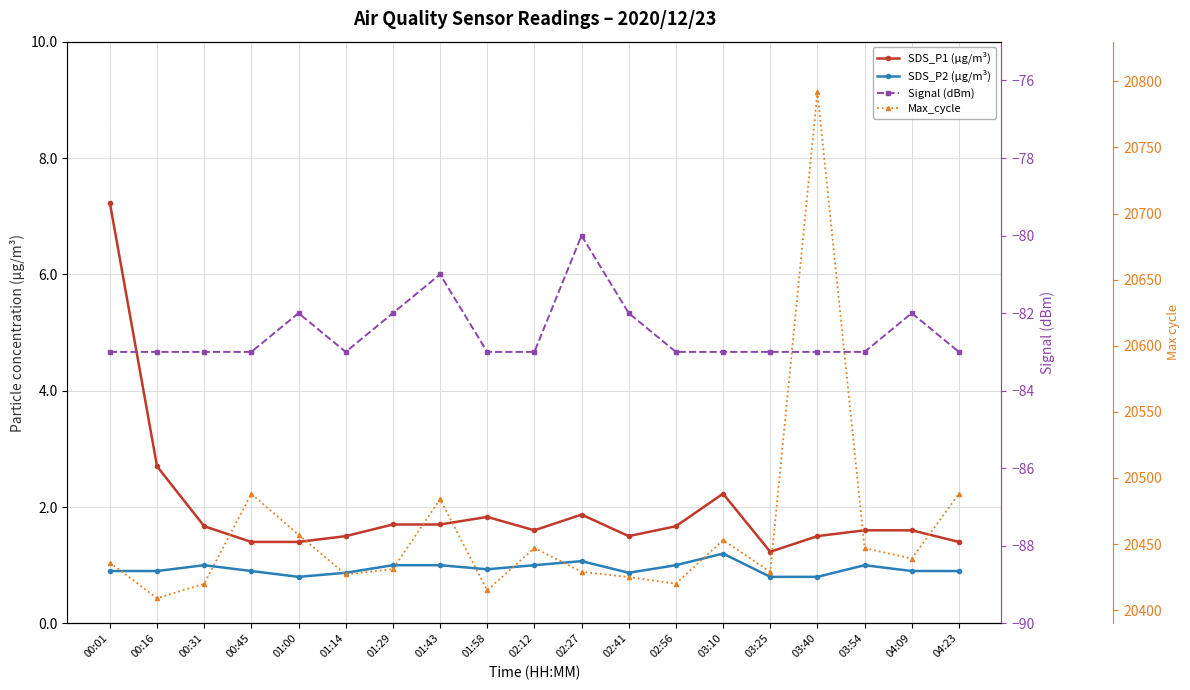

Between 00:16 and 02:56, which is larger?

00:16